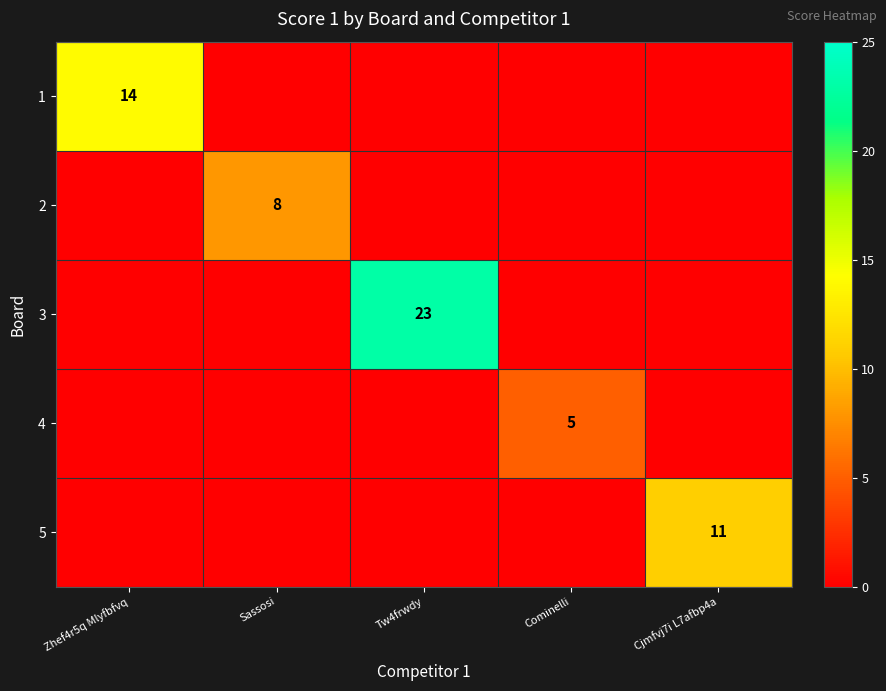

The value of 3 at Tw4frwdy is 23. True or false?

True